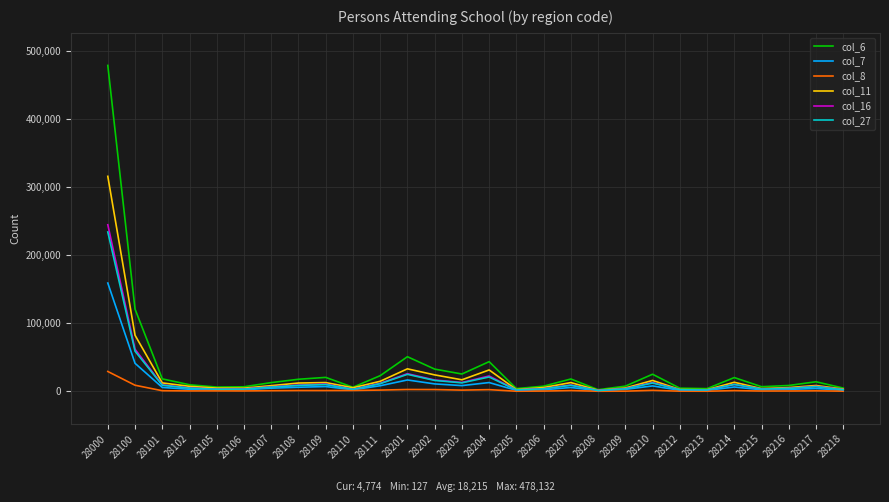

How many categories are shown in the chart?

28